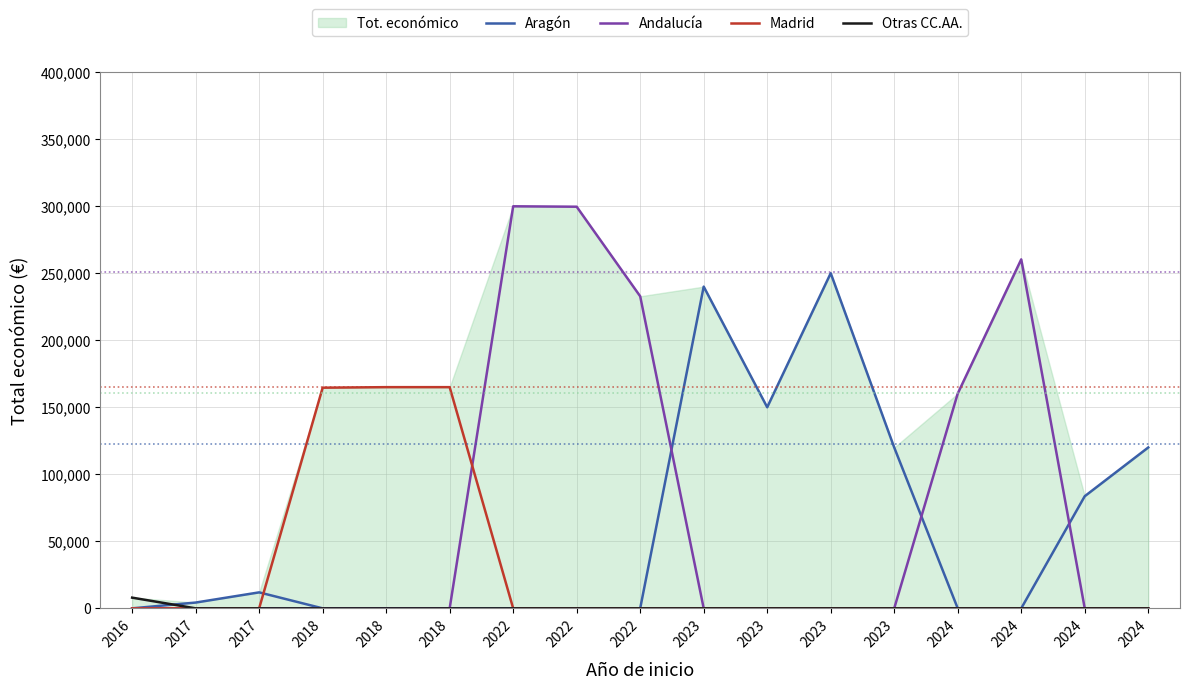

True or false: Otras CC.AA. has a value of 0 at 2023.

True